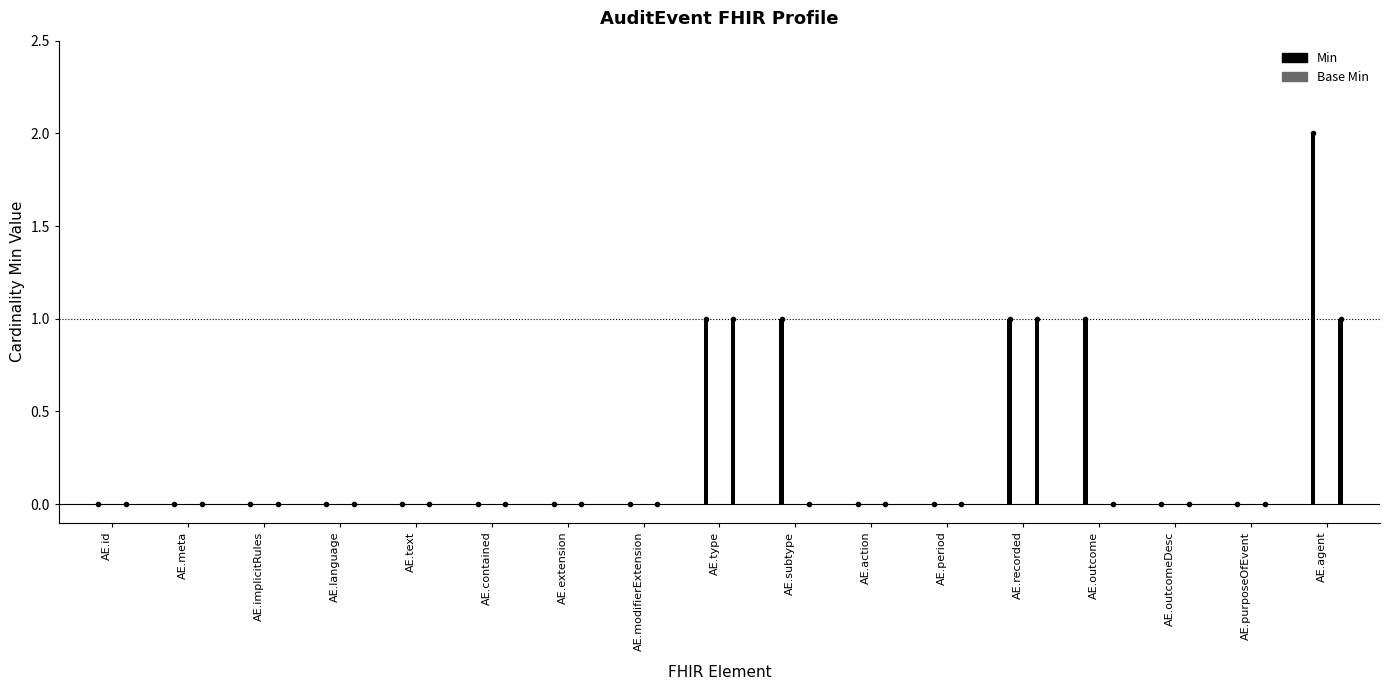

How many Base Min values are between 0 and 1?

17